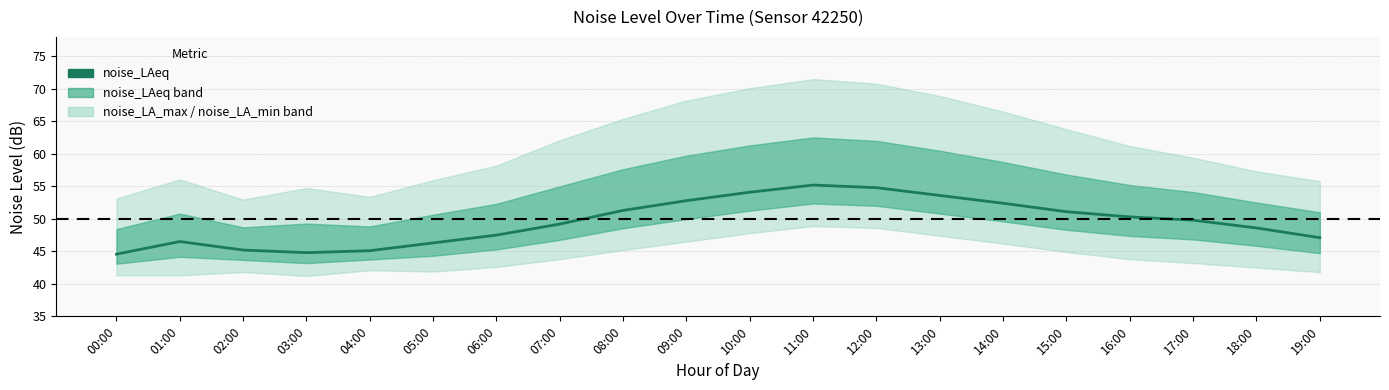

Where is the data nearest to the value 49?

07:00